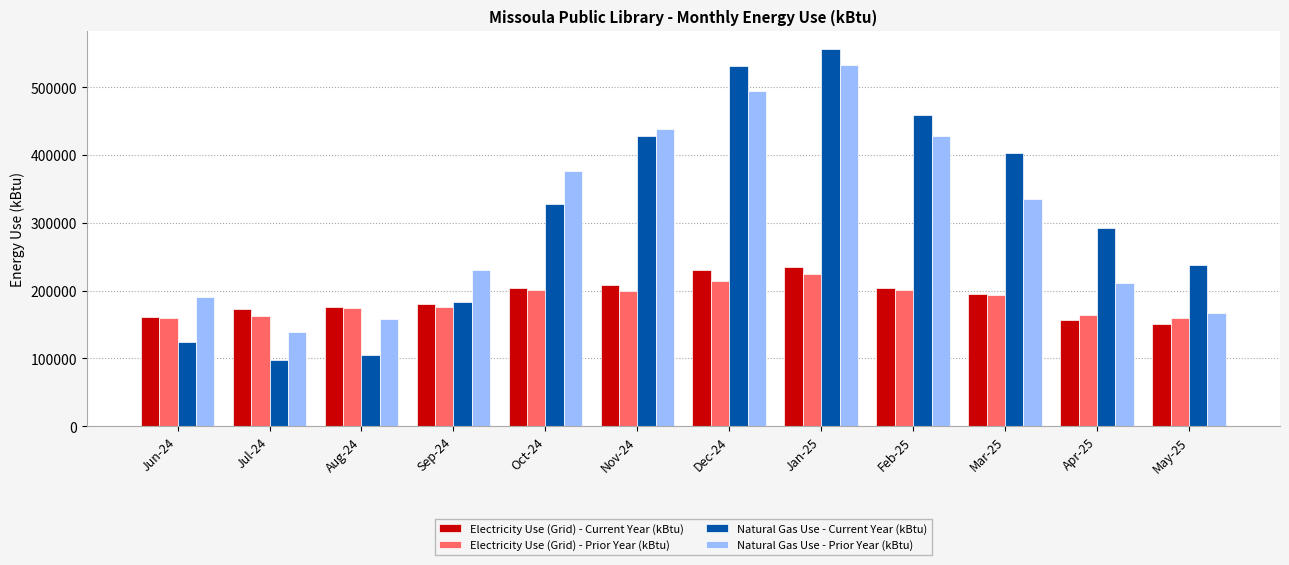

What is the smallest value displayed?

97303.5